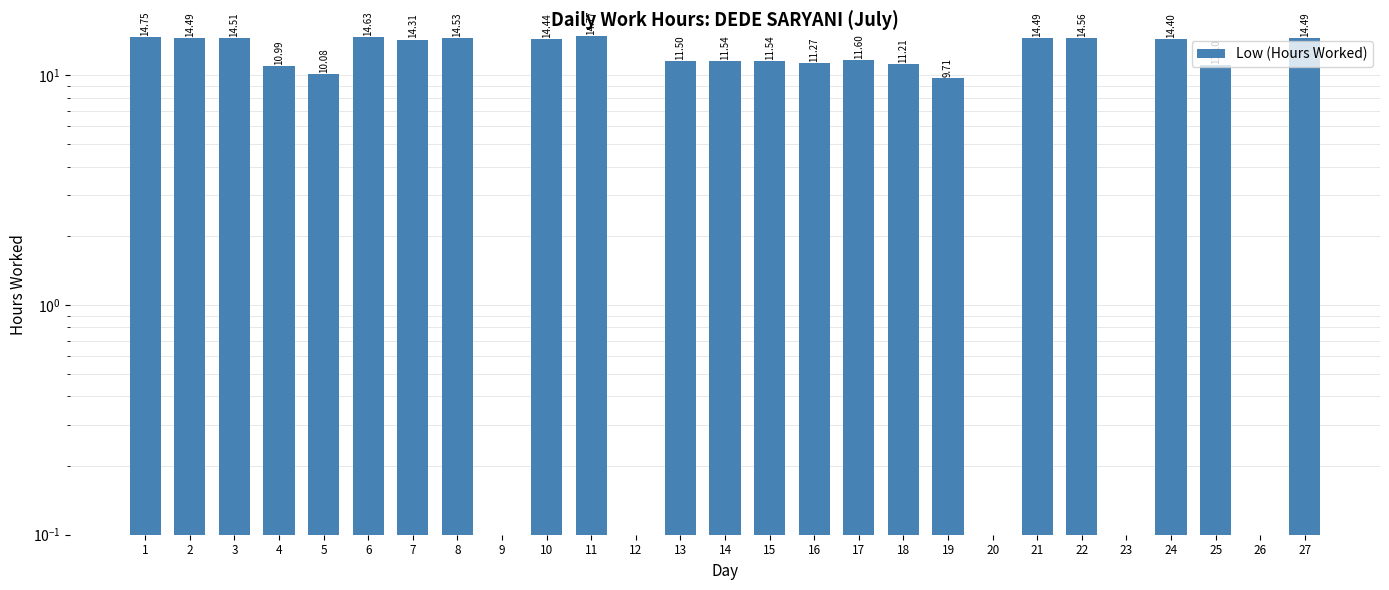

Between 2 and 18, which is larger?

2